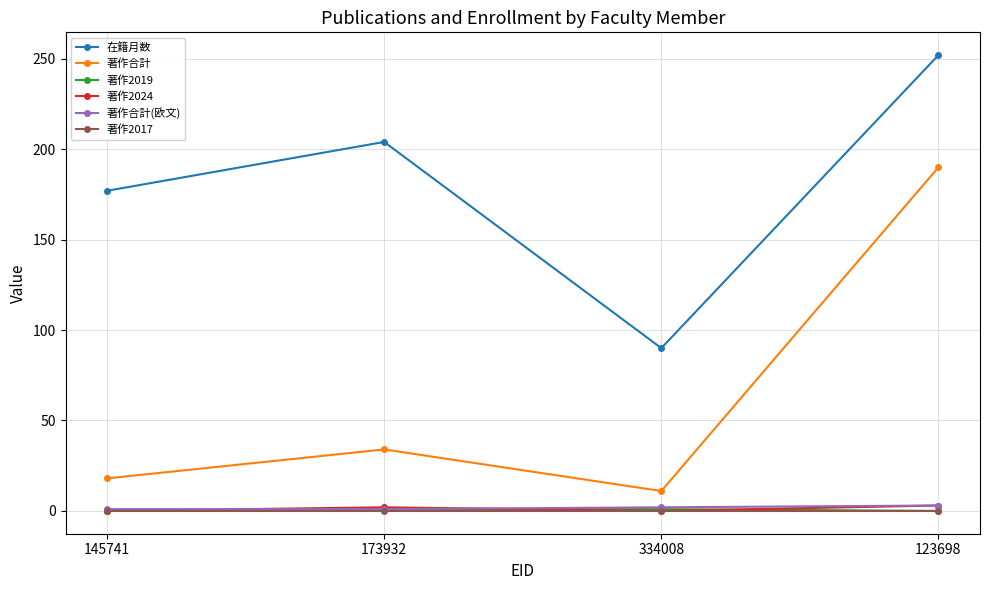

At which category does the chart reach its peak across all series?

123698